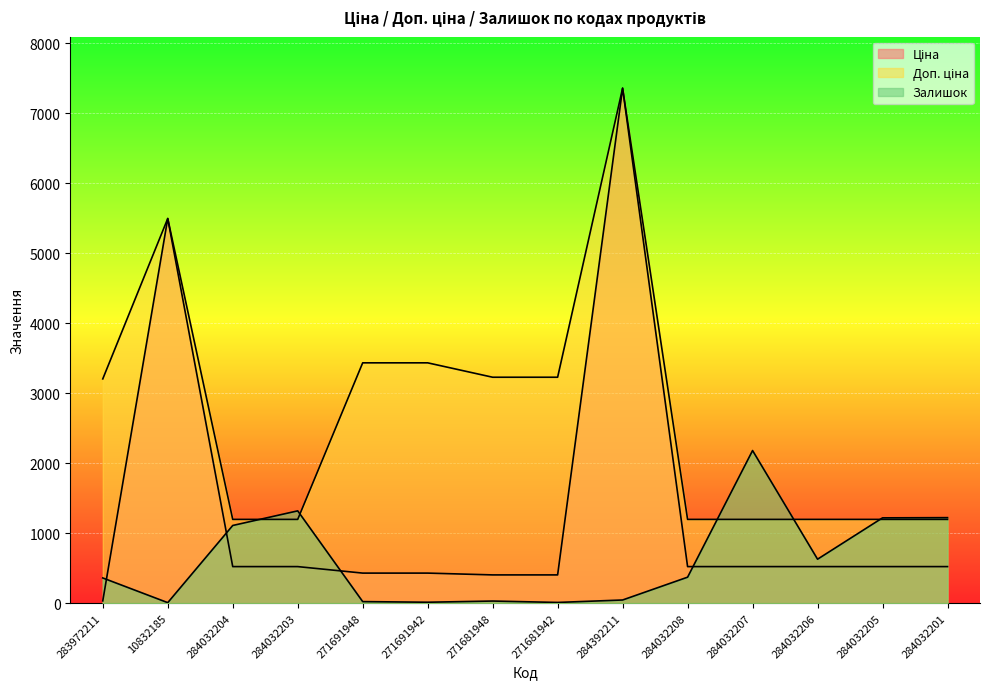

The value of Залишок at 284032207 is 2181.0. True or false?

True